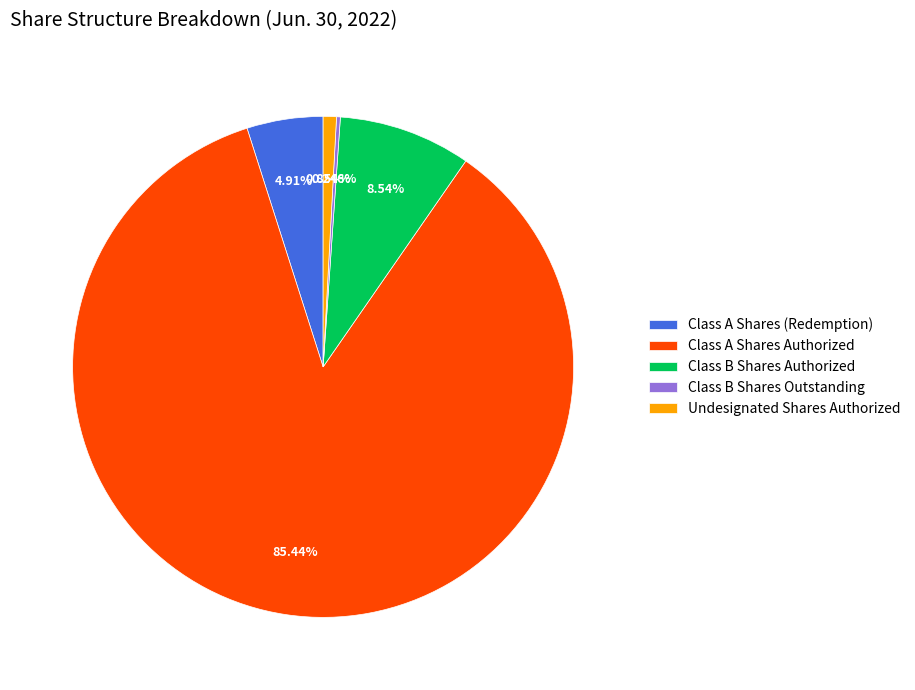

What percentage is the Undesignated Shares Authorized slice, to the nearest percent?

1%